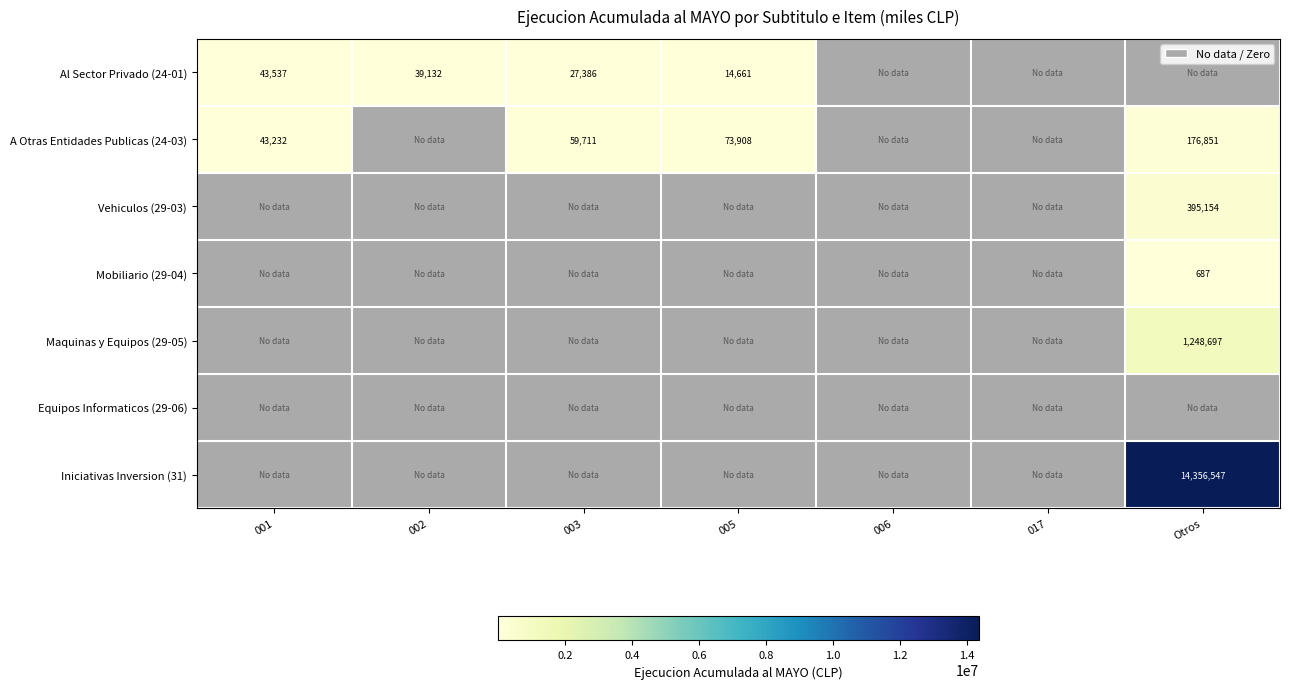

The Maquinas y Equipos (29-05) series shows 545077 at 006. True or false?

False